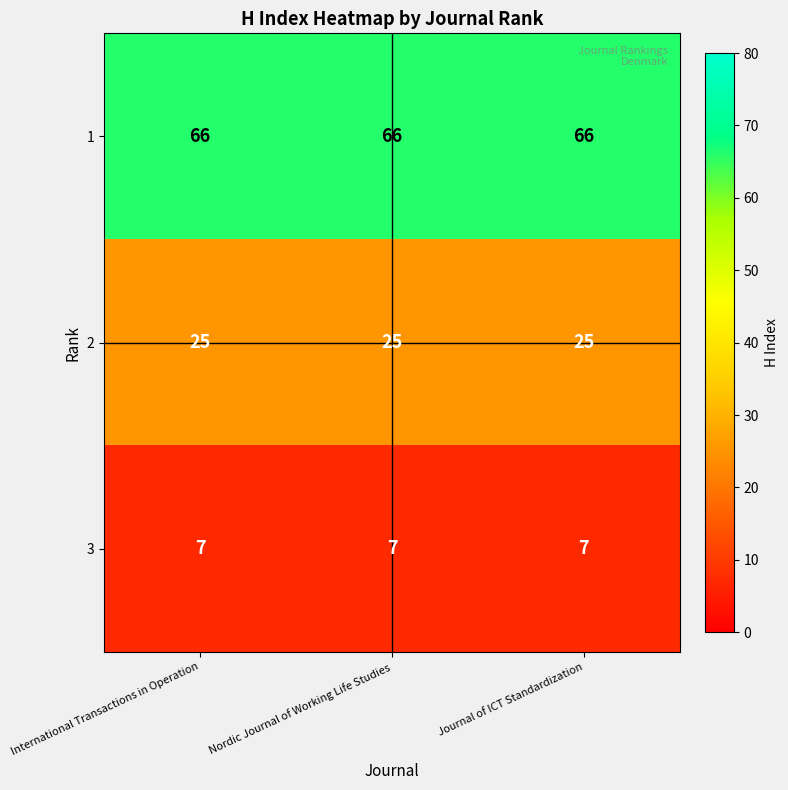

True or false: 1 has a value of 90 at Journal of ICT Standardization.

False